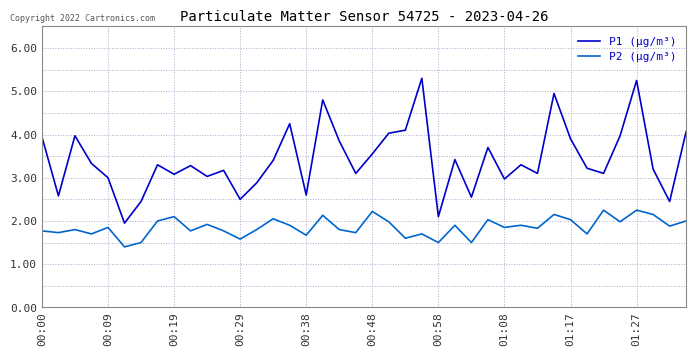

True or false: P1 (µg/m³) and P2 (µg/m³) intersect in this chart.

False